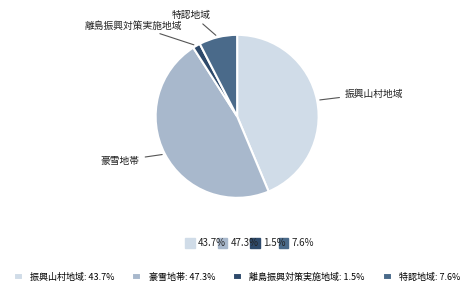

Count the number of slices in the pie.

4